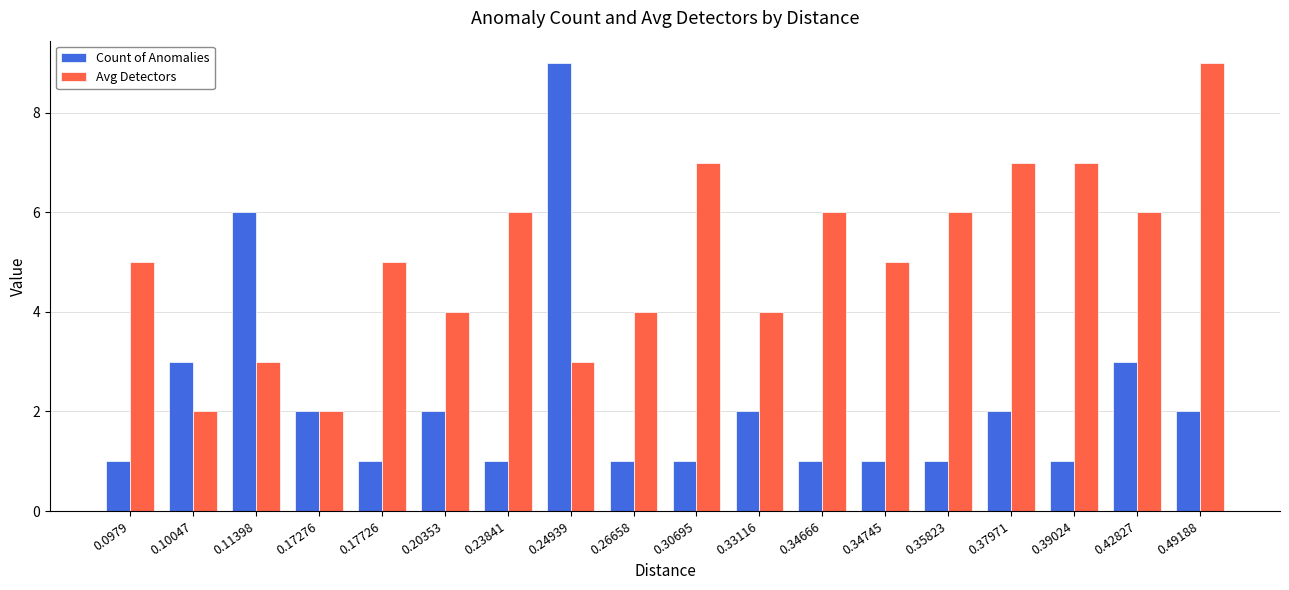

How many groups of bars are there?

18